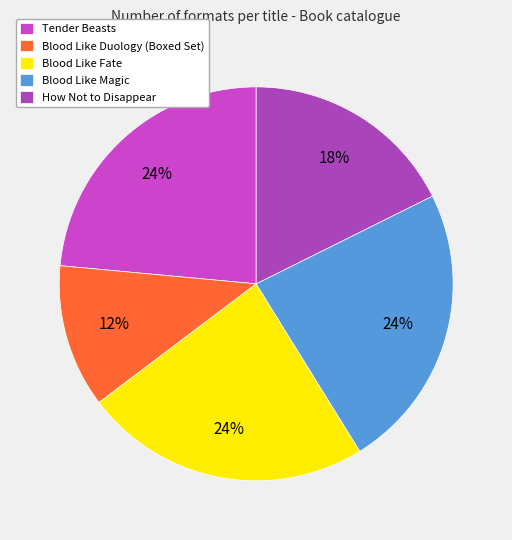

To the nearest percent, what is the combined percentage of How Not to Disappear and Tender Beasts?

41%